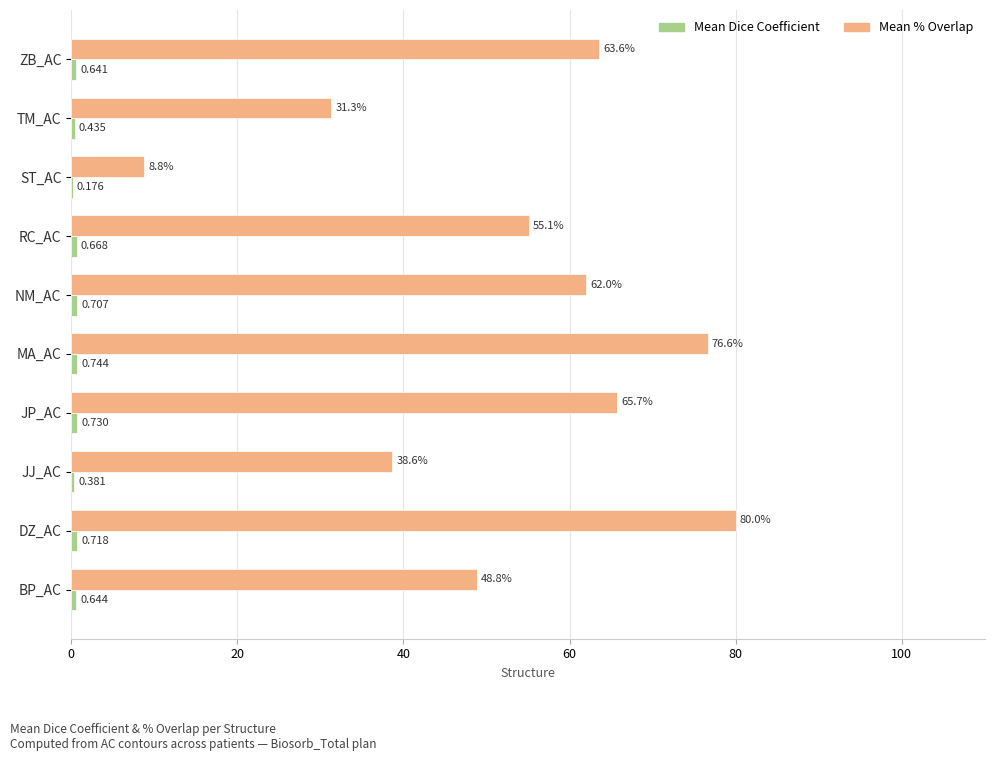

At which category is the sum across all series the highest?

DZ_AC